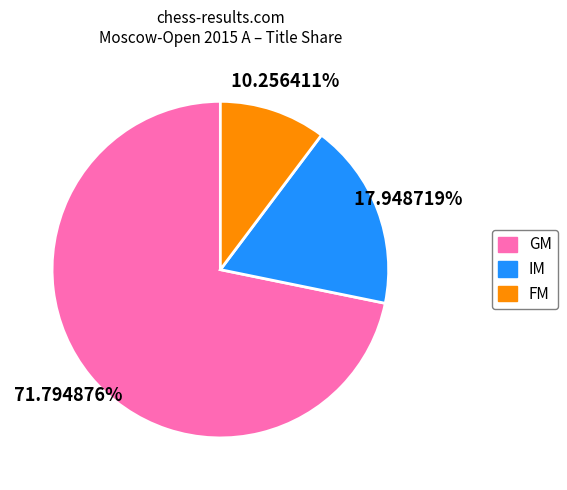

Rank the categories by value from lowest to highest.

FM, IM, GM